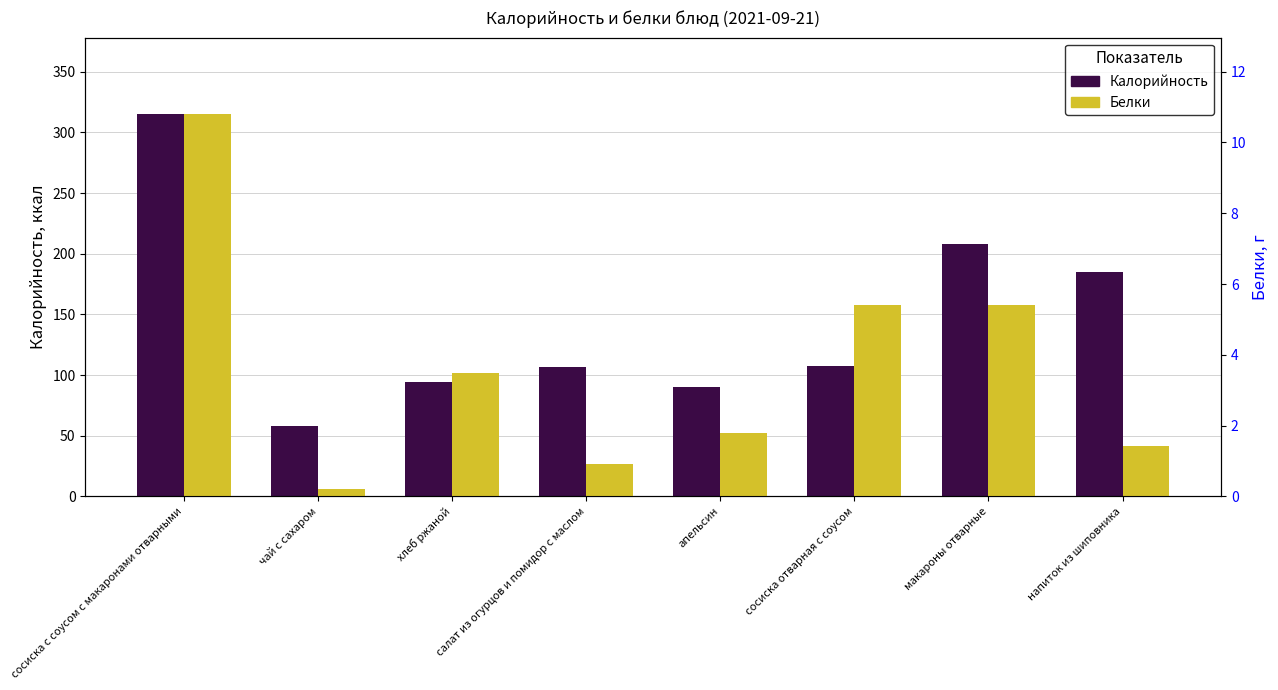

Reading left to right, extract all data points from this chart.

Калорийность: сосиска с соусом с макаронами отварными=315.1	чай с сахаром=58.0	хлеб ржаной=94.0	салат из огурцов и помидор с маслом=107.0	апельсин=89.9	сосиска отварная с соусом=107.3	макароны отварные=207.8	напиток из шиповника=185.1
Белки: сосиска с соусом с макаронами отварными=10.8	чай с сахаром=0.2	хлеб ржаной=3.5	салат из огурцов и помидор с маслом=0.9	апельсин=1.8	сосиска отварная с соусом=5.4	макароны отварные=5.4	напиток из шиповника=1.4